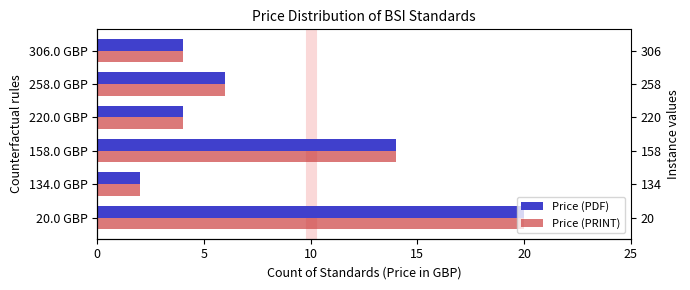

What is the approximate value of Price (PRINT) at 158.0 GBP, to the nearest 5?

15